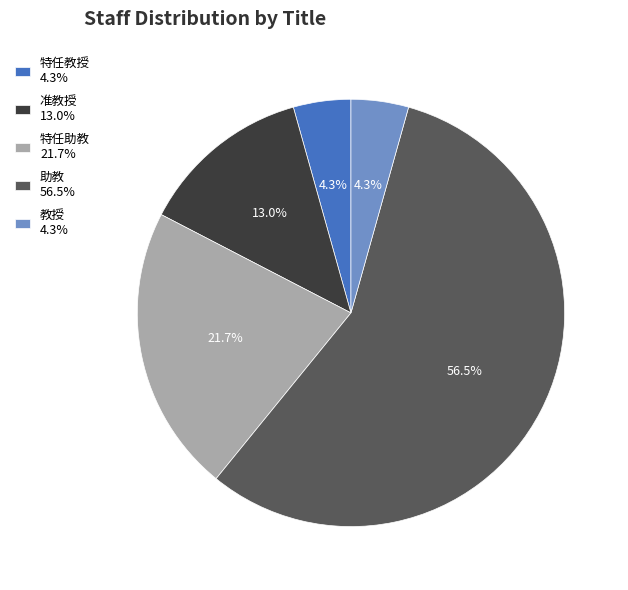

True or false: 教授 accounts for 11% of the total.

False